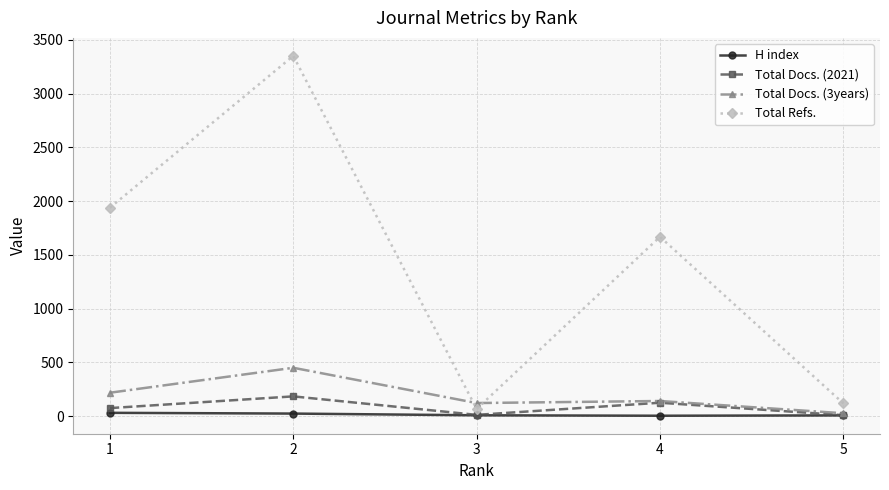

What are all the series names shown in the legend?

H index, Total Docs. (2021), Total Docs. (3years), Total Refs.